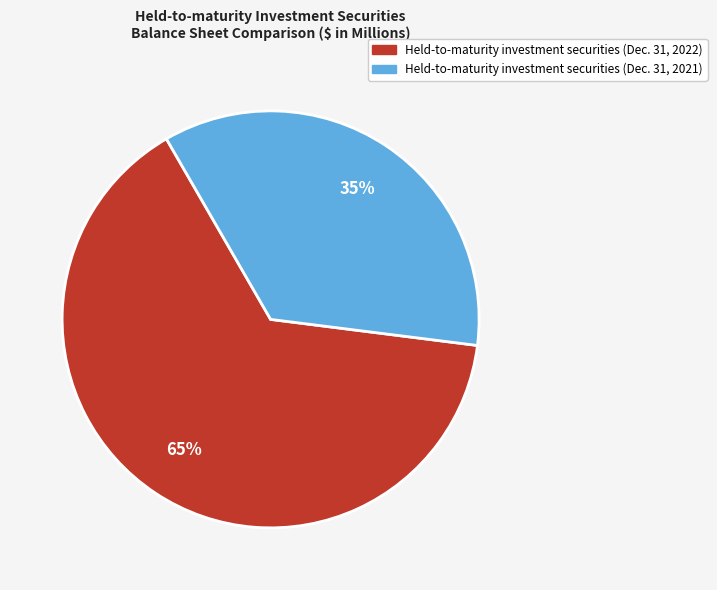

Which category accounts for the majority?

Held-to-maturity investment securities (Dec. 31, 2022)